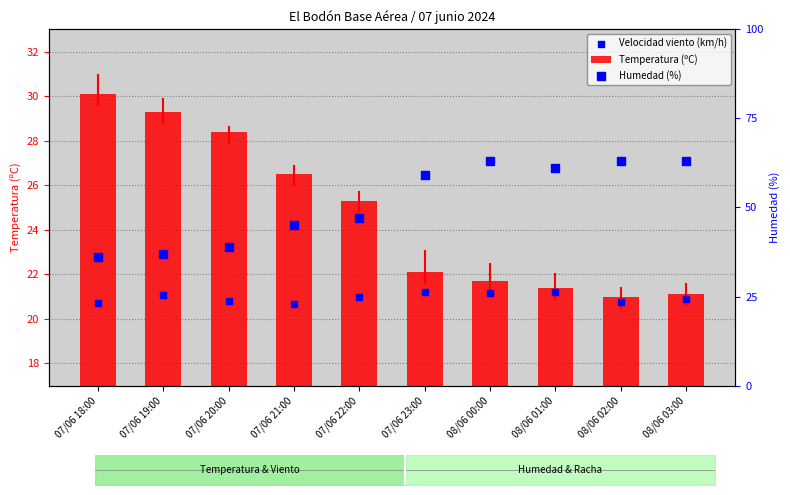

What are all the series names shown in the legend?

Temperatura (ºC), Velocidad viento (km/h), Humedad (%)